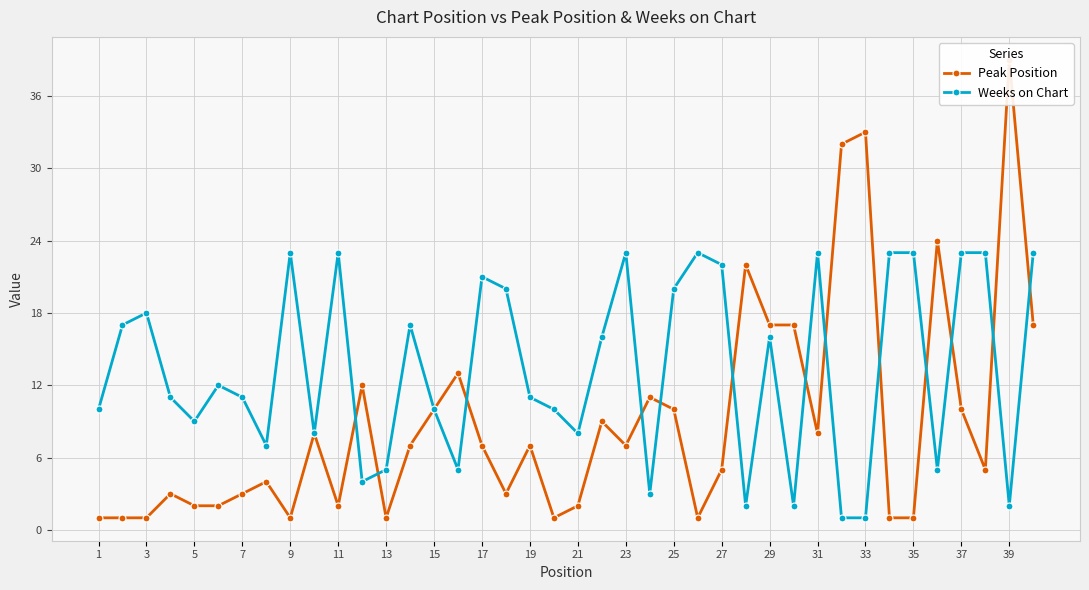

Reading left to right, list all the values displayed in this chart.

Peak Position: 1	1	1	3	2	2	3	4	1	8	2	12	1	7	10	13	7	3	7	1	2	9	7	11	10	1	5	22	17	17	8	32	33	1	1	24	10	5	39	17
Weeks on Chart: 10	17	18	11	9	12	11	7	23	8	23	4	5	17	10	5	21	20	11	10	8	16	23	3	20	23	22	2	16	2	23	1	1	23	23	5	23	23	2	23